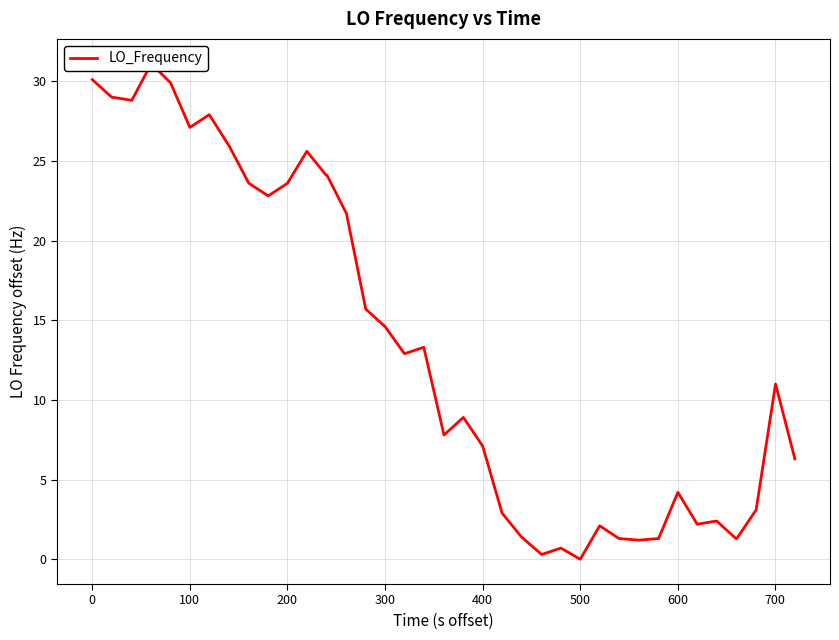

What is the greatest value displayed?

31.1